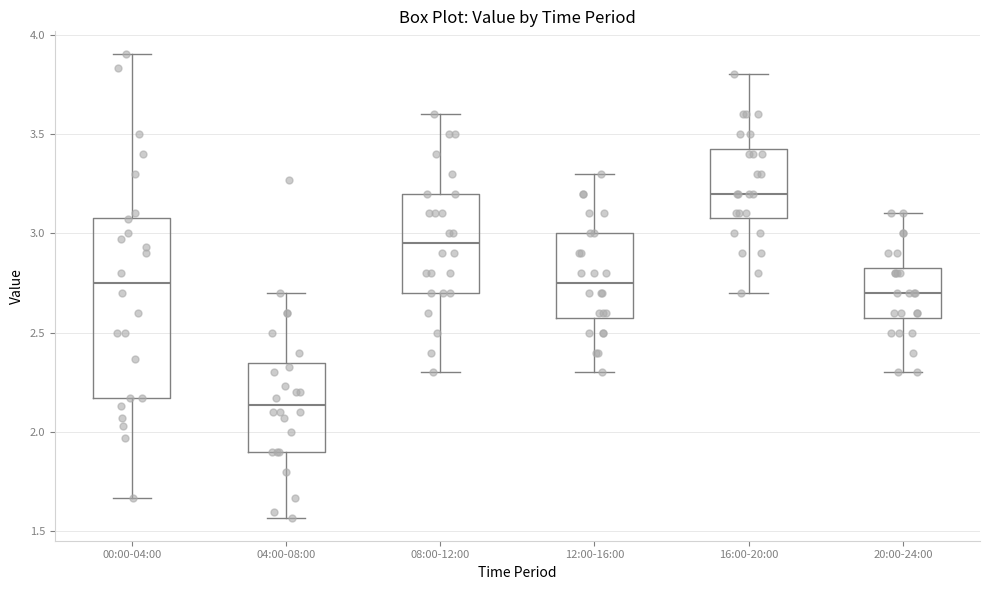

Which box is the tallest, from its lower edge to its upper edge?

00:00-04:00